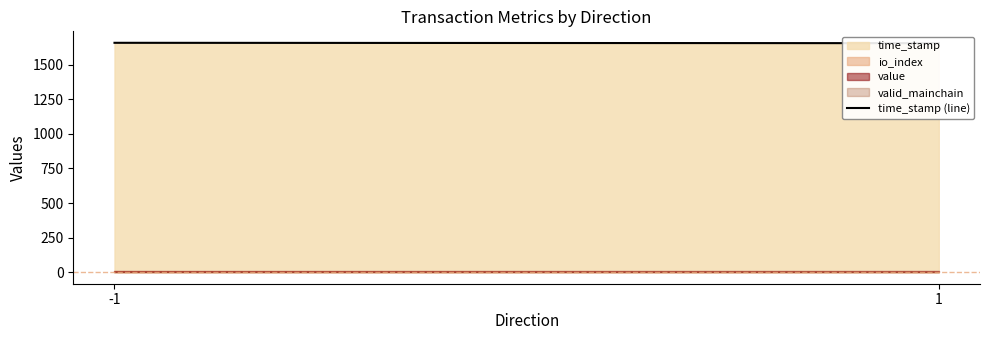

Count the number of categories in the chart.

2